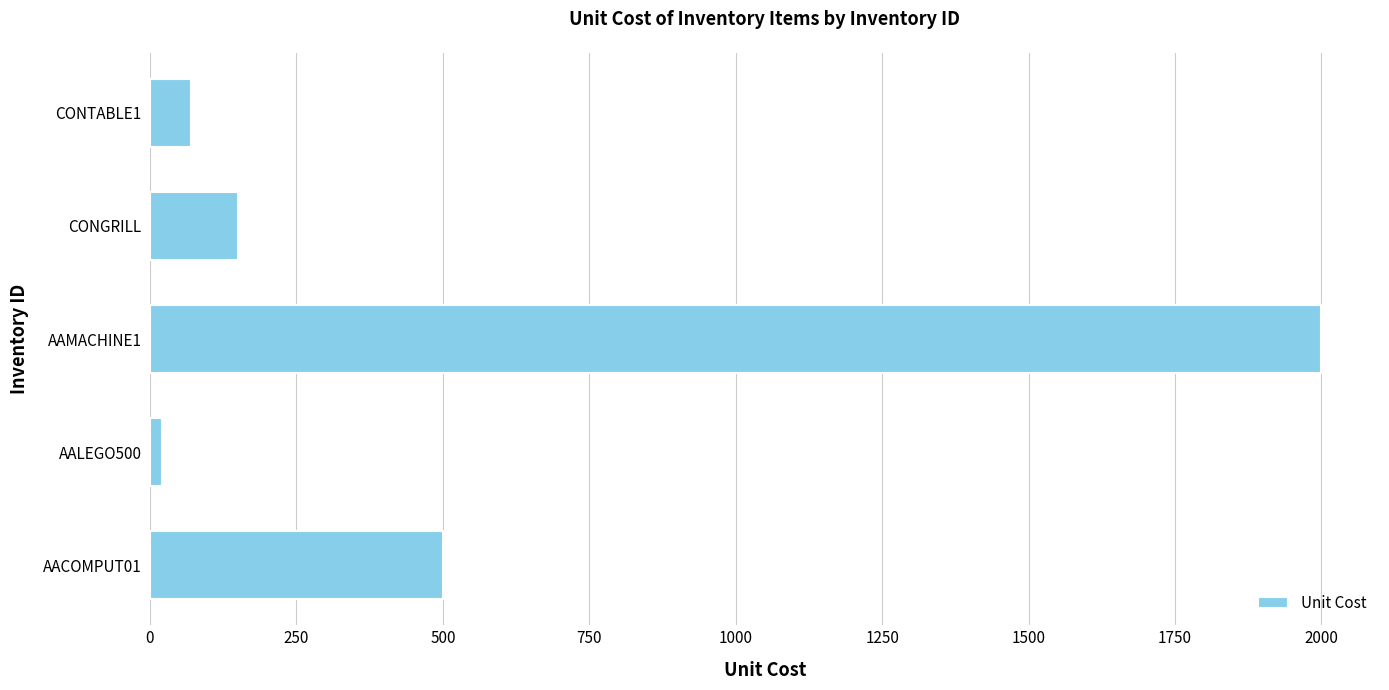

How many data points does each series have?

5